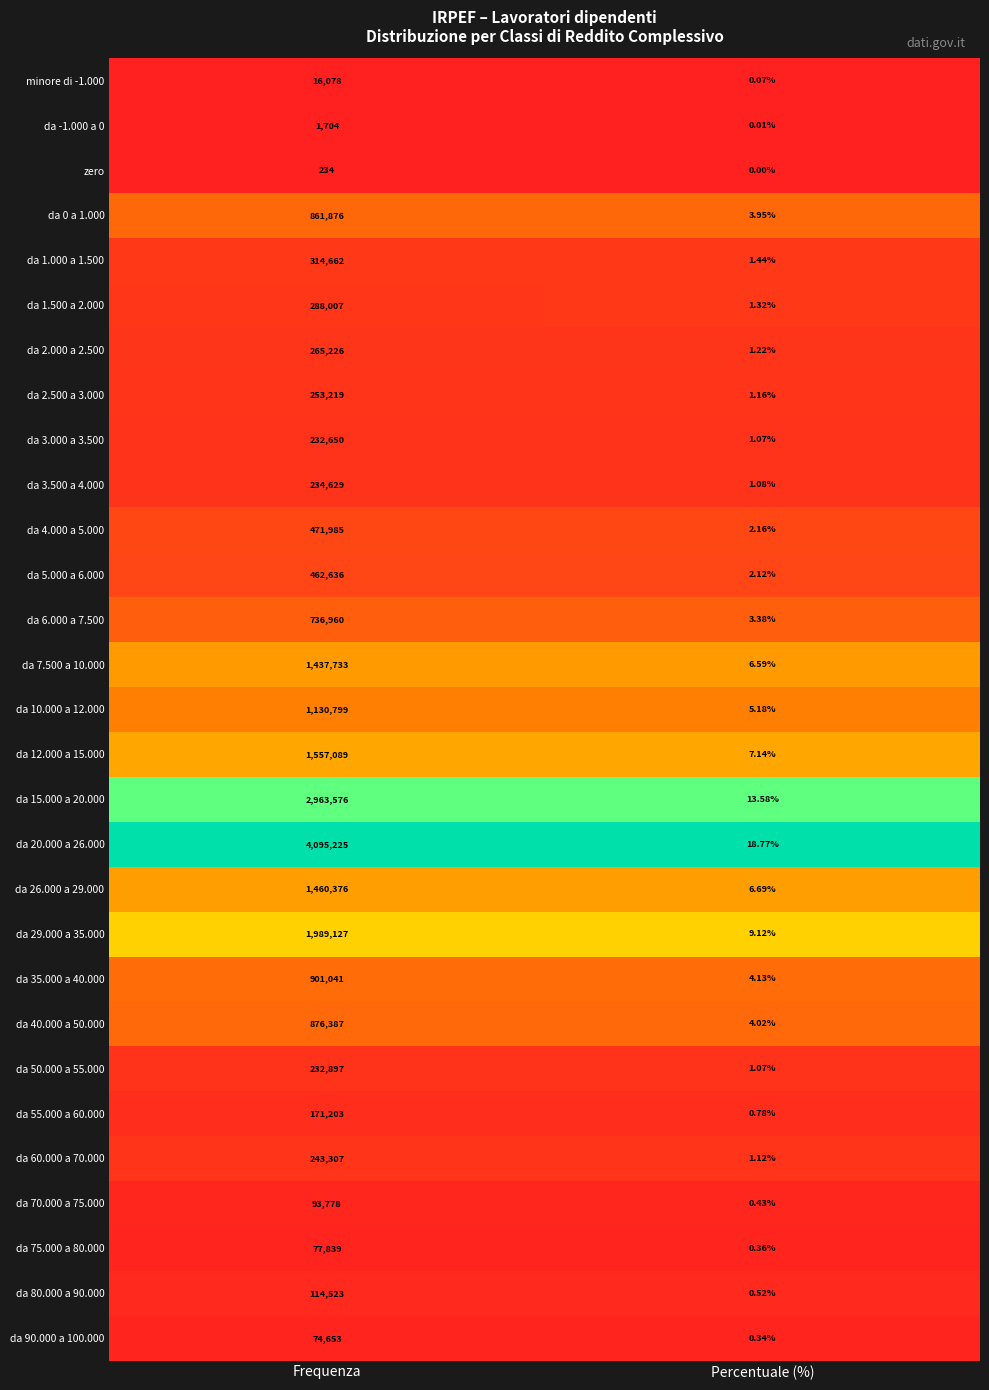

List the labels in order of da 1.500 a 2.000 value, largest first.

Frequenza, Percentuale (%)